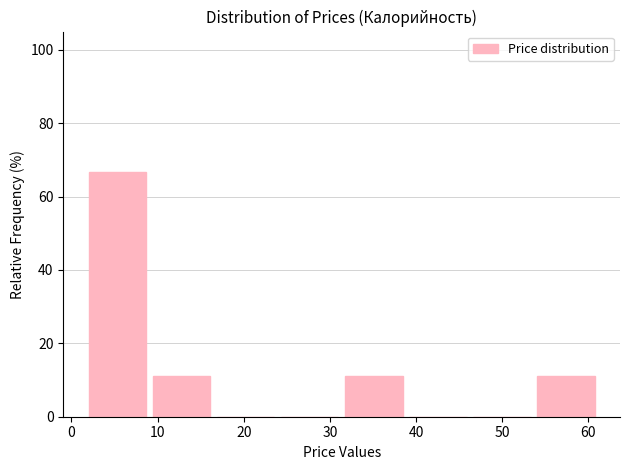

What is the height of the bar covering 2 to 9 on the x-axis? Neither the bar edges nor the heights are printed on the chart, so give them approximately, as read against the axes.

66